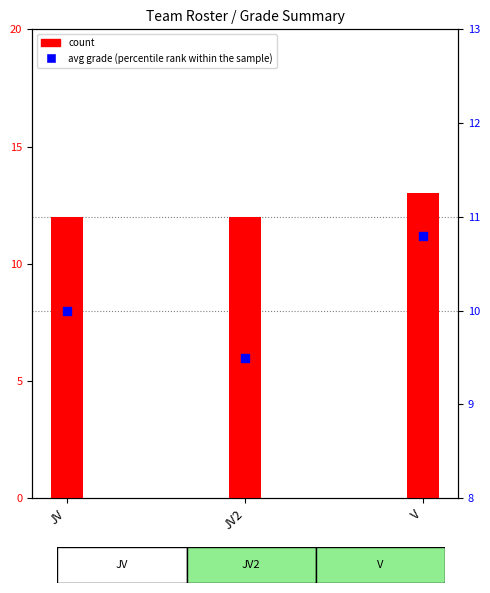

What is the total value across all series at V?

23.8